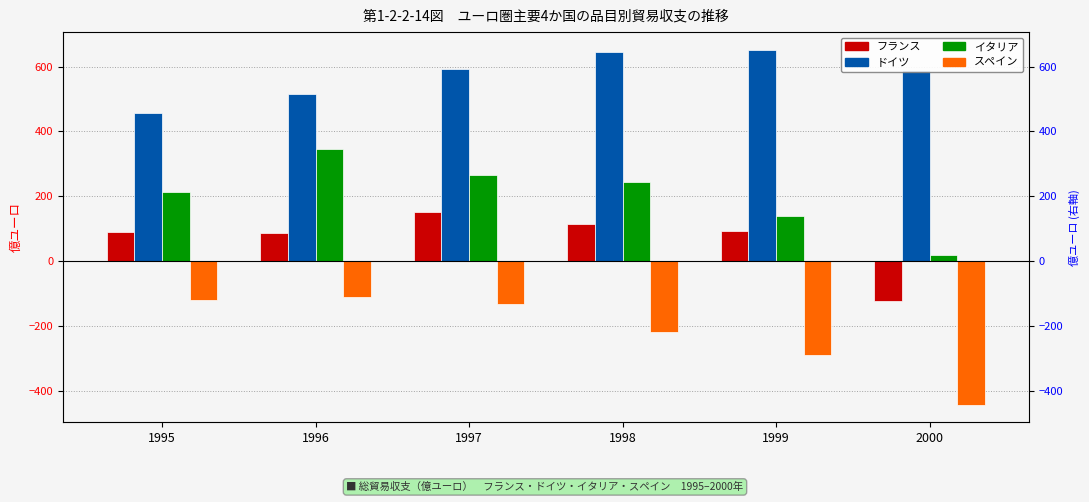

What is the average value of the ドイツ series?

575.3